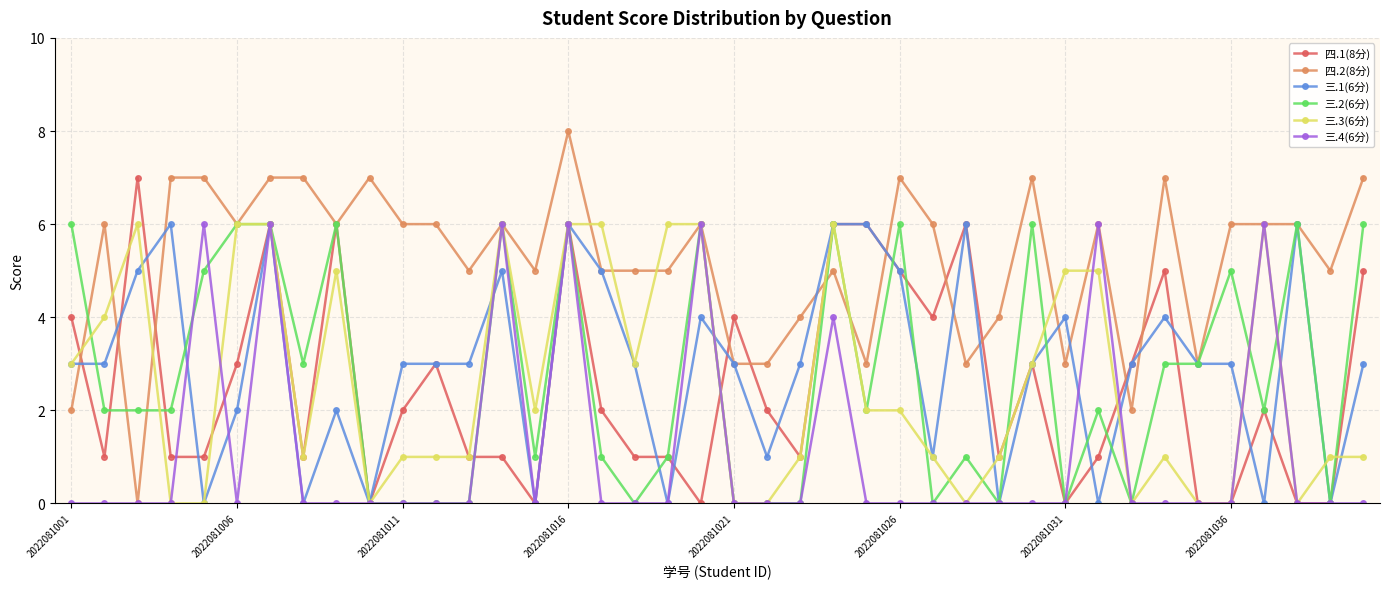

True or false: 三.2(6分) has more than 0 interior local peaks.

True